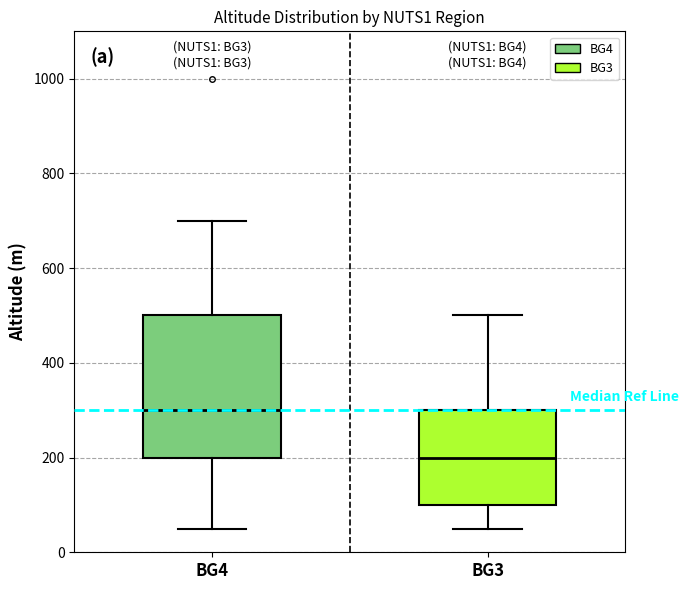

Which box is the tallest, from its lower edge to its upper edge?

BG4